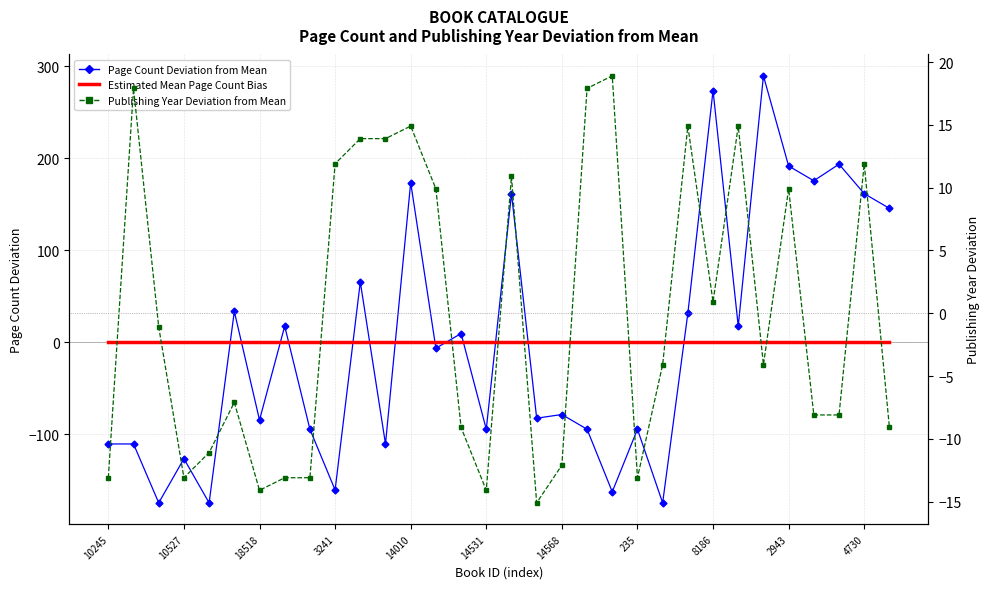

Reading left to right, transcribe all the data shown in this chart.

Page Count Deviation from Mean: -110.7	-110.7	-174.7	-126.7	-174.7	33.3	-84.7	17.3	-94.7	-160.7	65.3	-110.7	173.3	-6.7	9.3	-94.7	161.3	-82.7	-78.7	-94.7	-162.7	-94.7	-174.7	31.3	273.3	17.3	289.3	191.3	175.3	193.3	161.3	145.3
Estimated Mean Page Count Bias: 0.0	0.0	0.0	0.0	0.0	0.0	0.0	0.0	0.0	0.0	0.0	0.0	0.0	0.0	0.0	0.0	0.0	0.0	0.0	0.0	0.0	0.0	0.0	0.0	0.0	0.0	0.0	0.0	0.0	0.0	0.0	0.0
Publishing Year Deviation from Mean: -13.1	17.9	-1.1	-13.1	-11.1	-7.1	-14.1	-13.1	-13.1	11.9	13.9	13.9	14.9	9.9	-9.1	-14.1	10.9	-15.1	-12.1	17.9	18.9	-13.1	-4.1	14.9	0.9	14.9	-4.1	9.9	-8.1	-8.1	11.9	-9.1